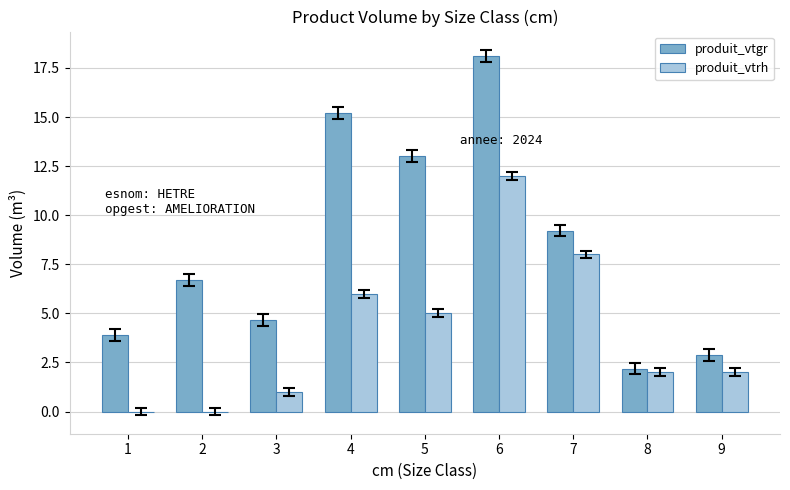

Which series has the largest total across all categories?

produit_vtgr